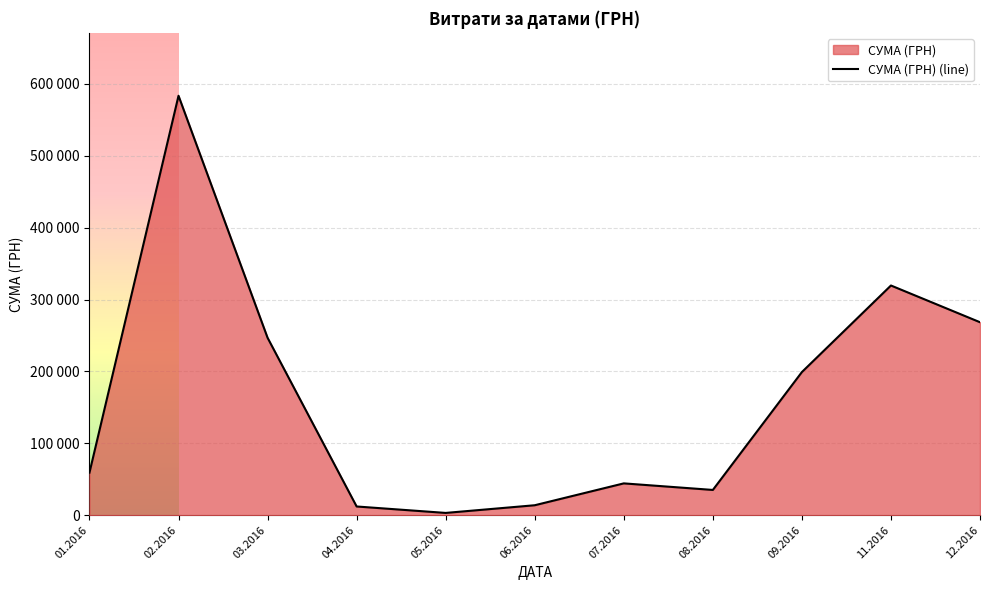

The value at 06.2016 is 5385.8. True or false?

False